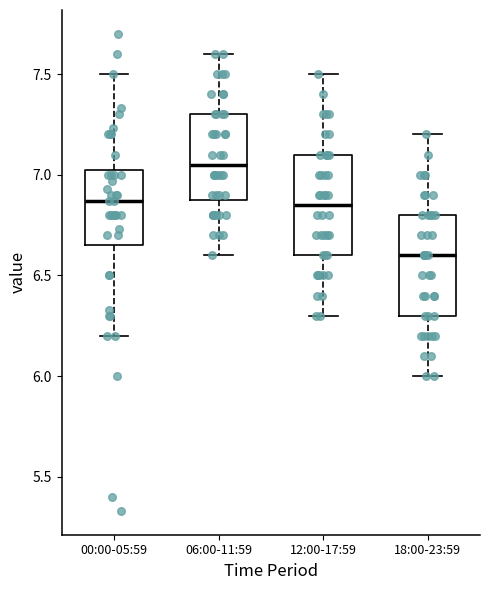

Where does the upper whisker of the box for 18:00-23:59 end on the y-axis? The values are not printed on the chart, so give them approximately, as read against the axis.

7.20